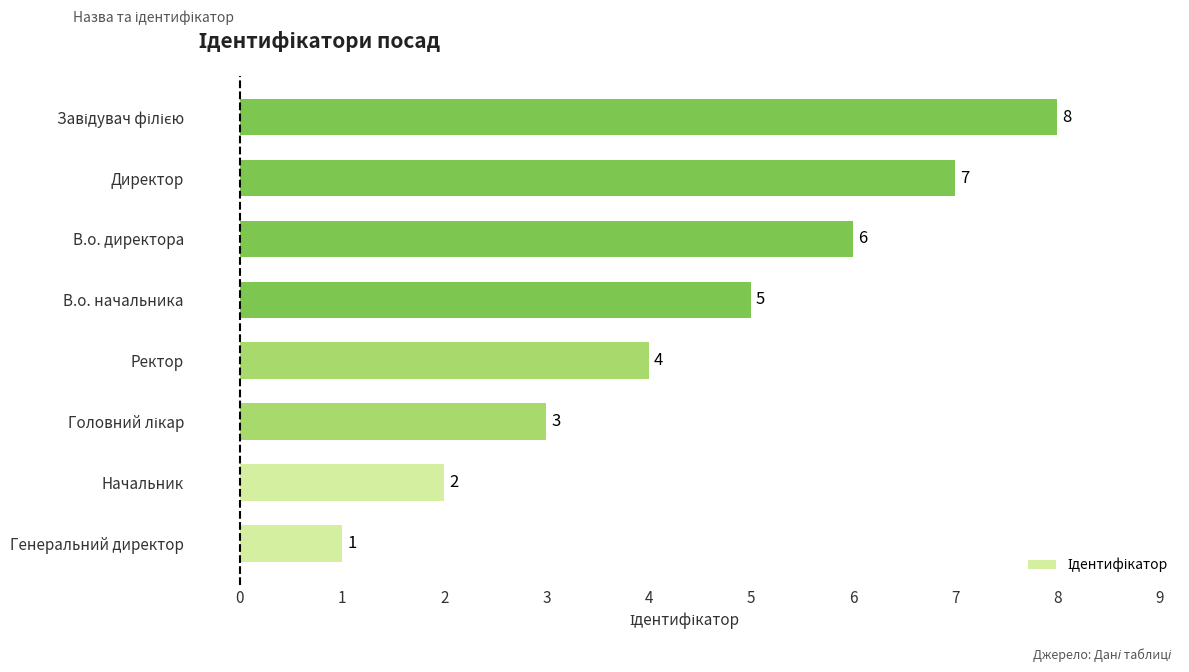

What is the change in value from Ректор to В.о. директора?

+2